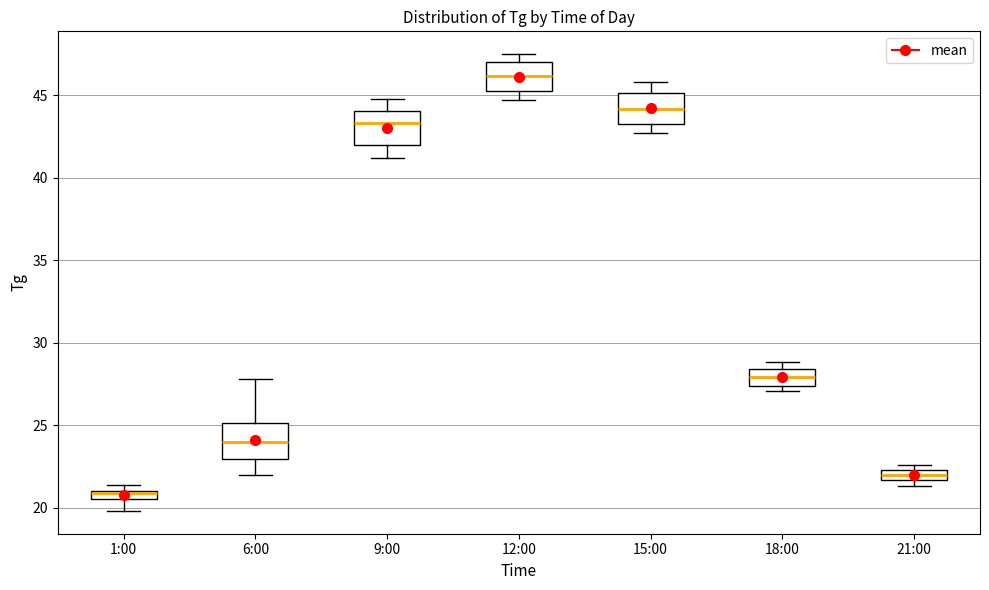

Which box's median line is the highest?

12:00